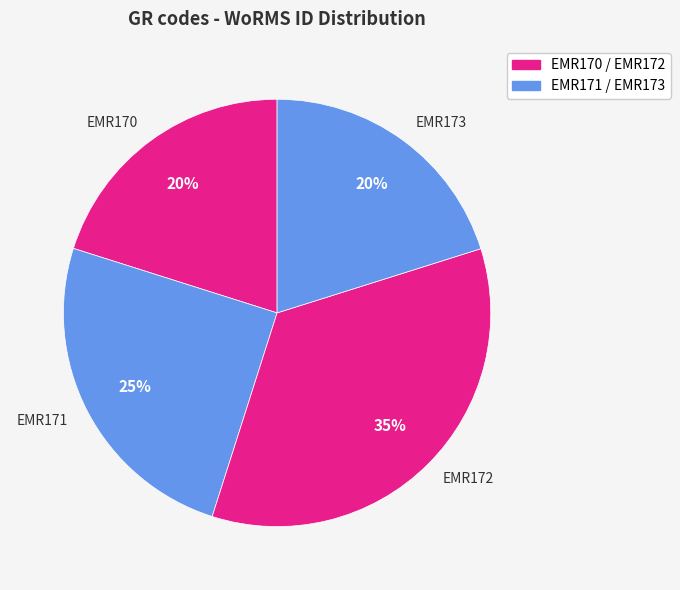

Is it true that EMR172 is 35% of the pie?

True